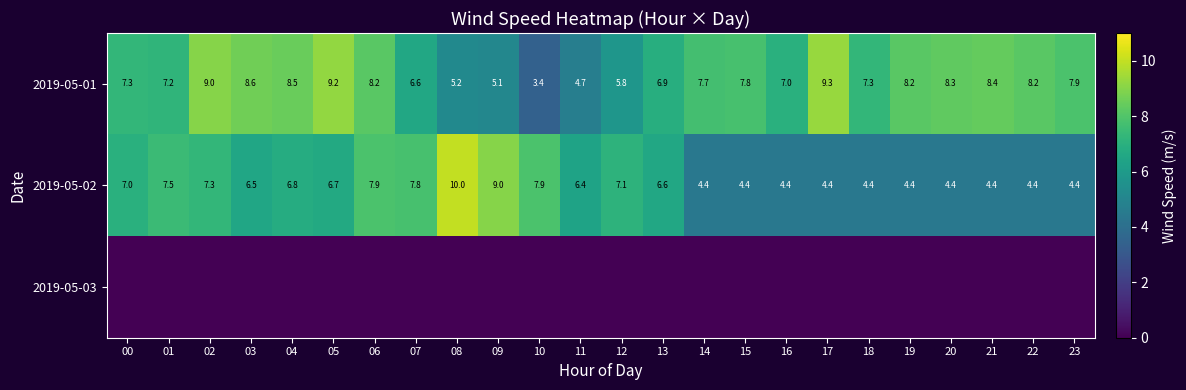

At how many categories does at least one series exceed 3?

24